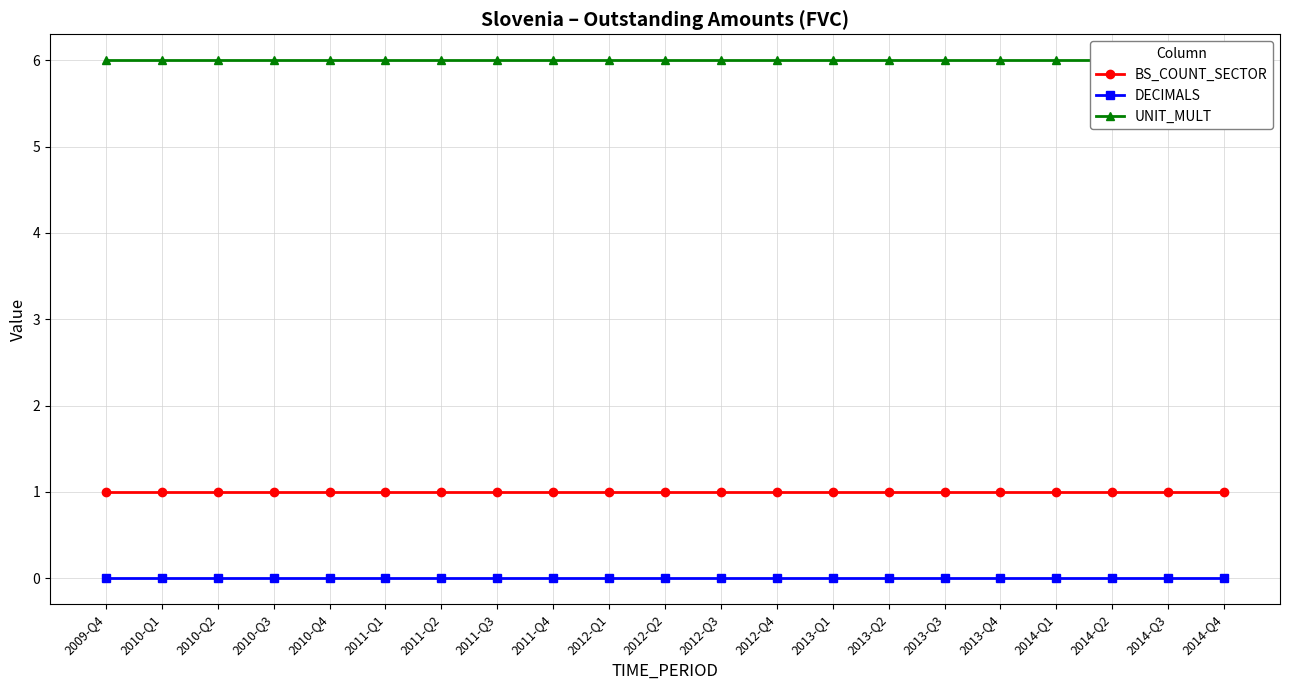

List the labels in order of UNIT_MULT value, largest first.

2009-Q4, 2010-Q1, 2010-Q2, 2010-Q3, 2010-Q4, 2011-Q1, 2011-Q2, 2011-Q3, 2011-Q4, 2012-Q1, 2012-Q2, 2012-Q3, 2012-Q4, 2013-Q1, 2013-Q2, 2013-Q3, 2013-Q4, 2014-Q1, 2014-Q2, 2014-Q3, 2014-Q4